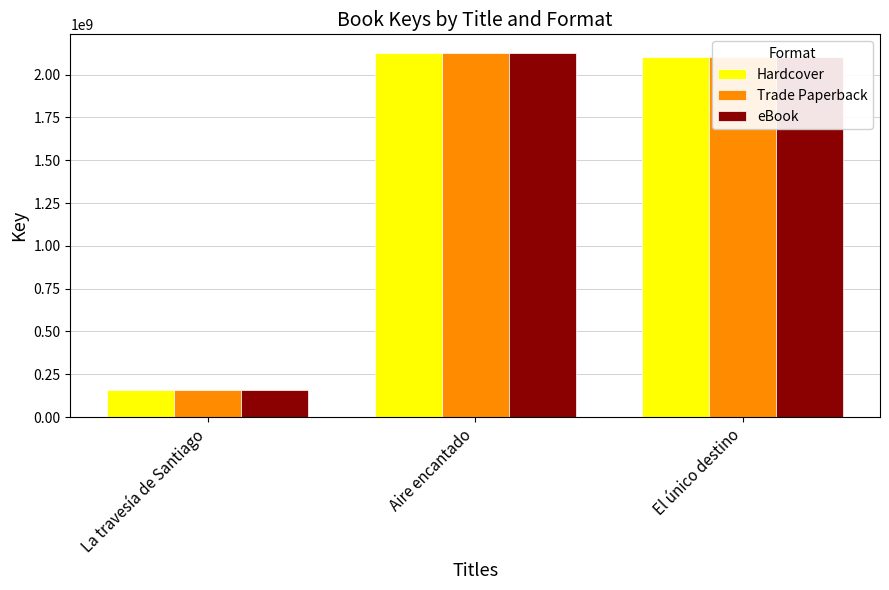

Reading left to right, list all the values displayed in this chart.

Hardcover: 160159034	2128889394	2100210897
Trade Paperback: 160159034	2128889394	2100210897
eBook: 160159034	2128889394	2100210897